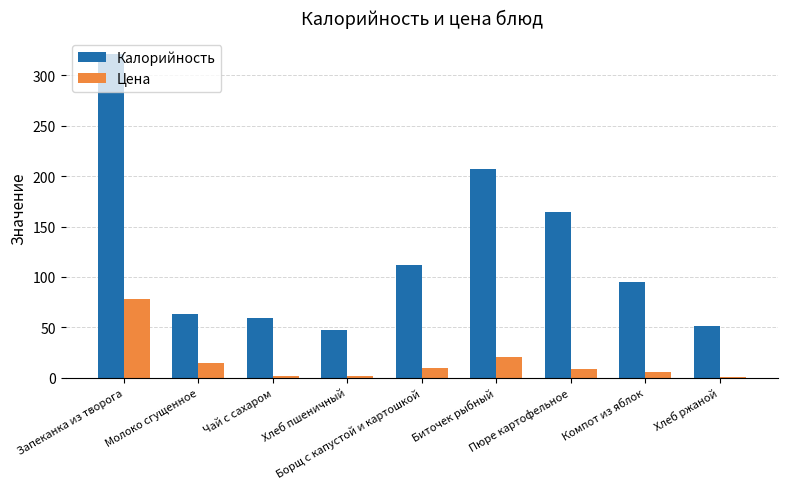

Which series changed the most between Хлеб пшеничный and Борщ с капустой и картошкой?

Калорийность